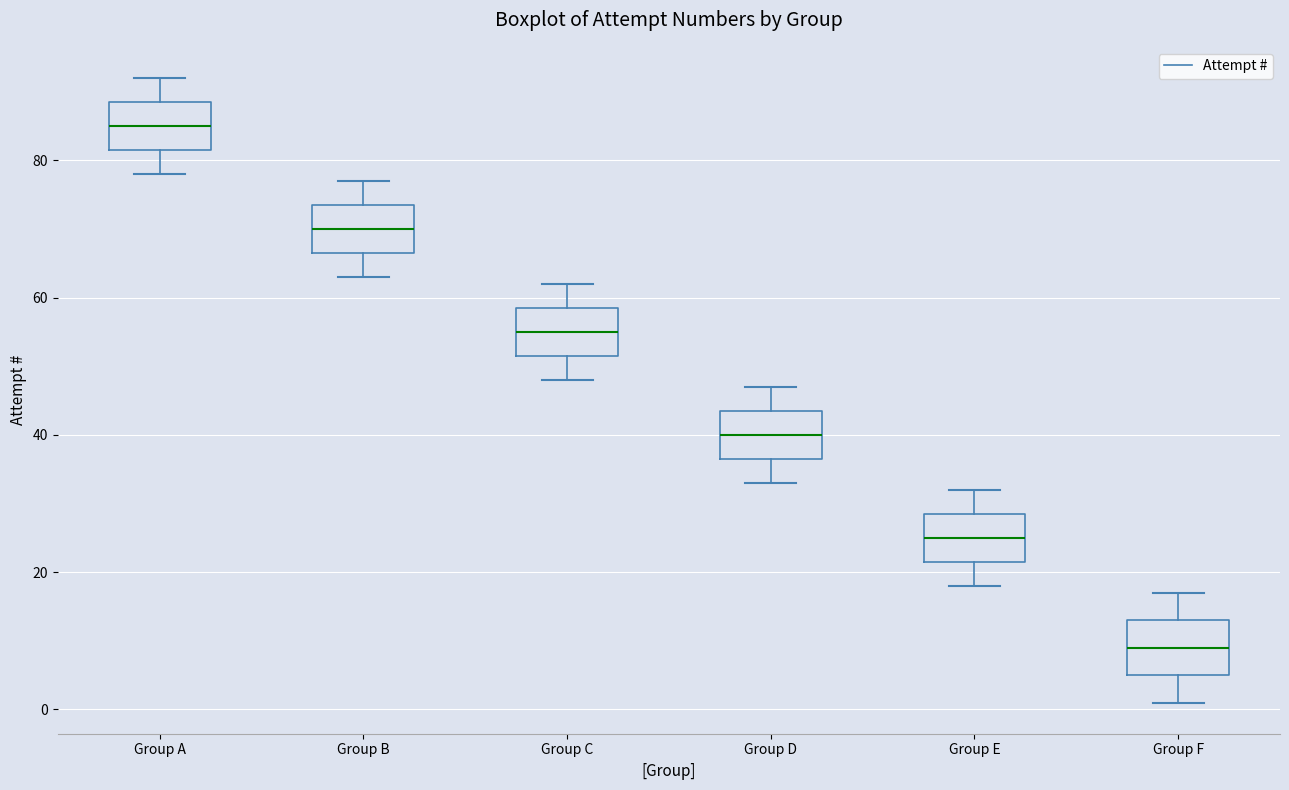

Reading left to right, read every box against the y-axis: the position of its median line, the range the box covers, and the ends of its whiskers. The values are not printed on the chart, so give them approximately, as read against the axis.

Group A: median 86, box 82 to 88, whiskers 78 to 92
Group B: median 70, box 66 to 74, whiskers 64 to 78
Group C: median 56, box 52 to 58, whiskers 48 to 62
Group D: median 40, box 36 to 44, whiskers 34 to 48
Group E: median 26, box 22 to 28, whiskers 18 to 32
Group F: median 10, box 6 to 14, whiskers 2 to 18